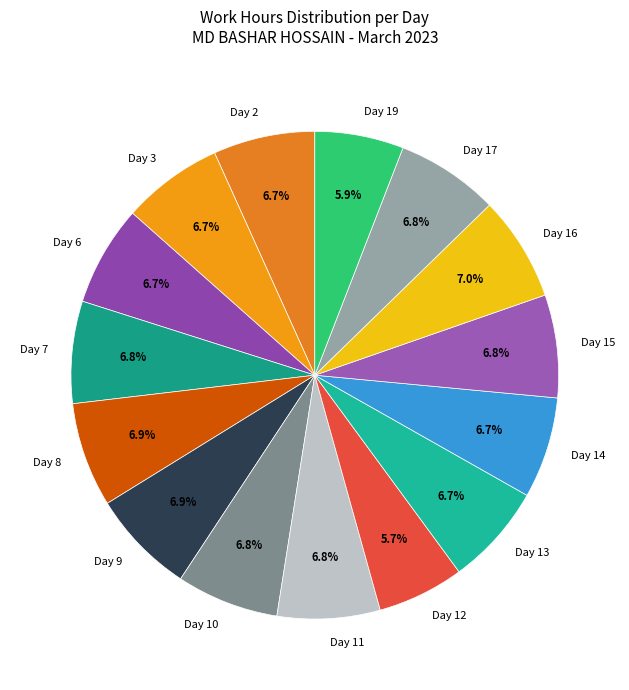

How many segments does this pie chart have?

15